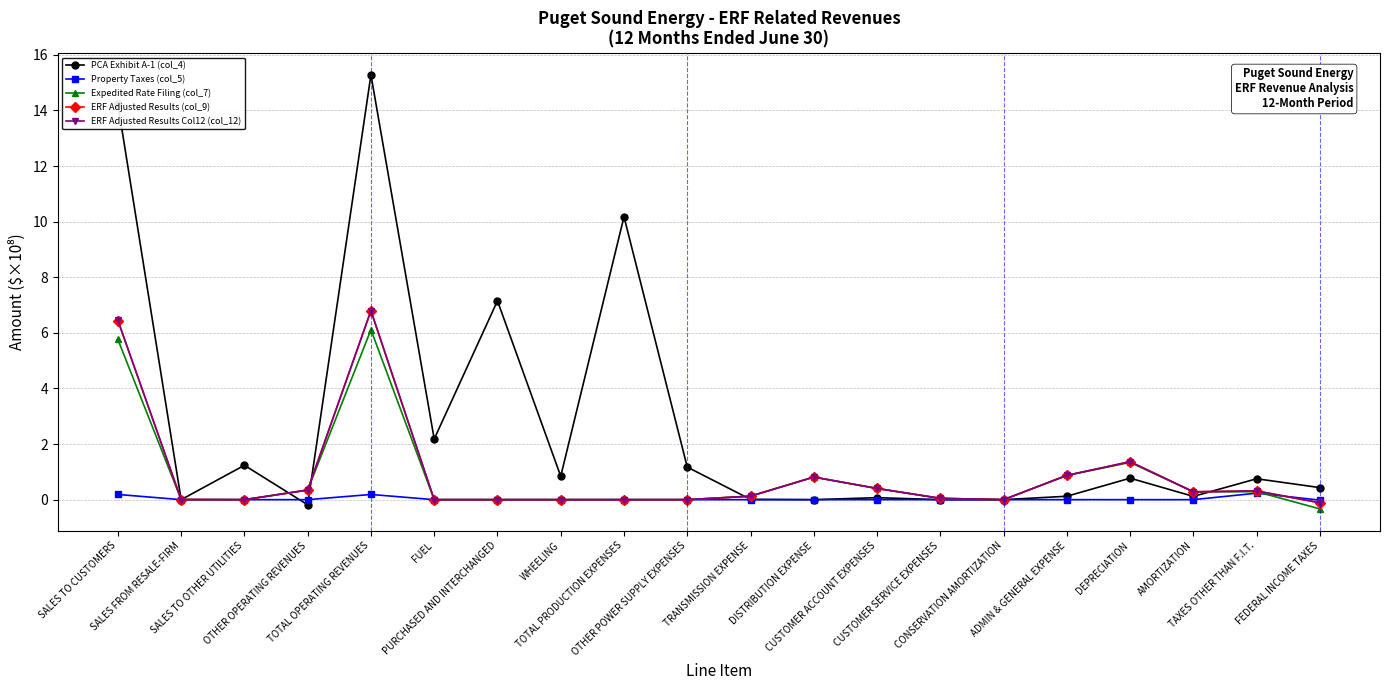

True or false: Expedited Rate Filing (col_7) has more than 0 interior local peaks.

True